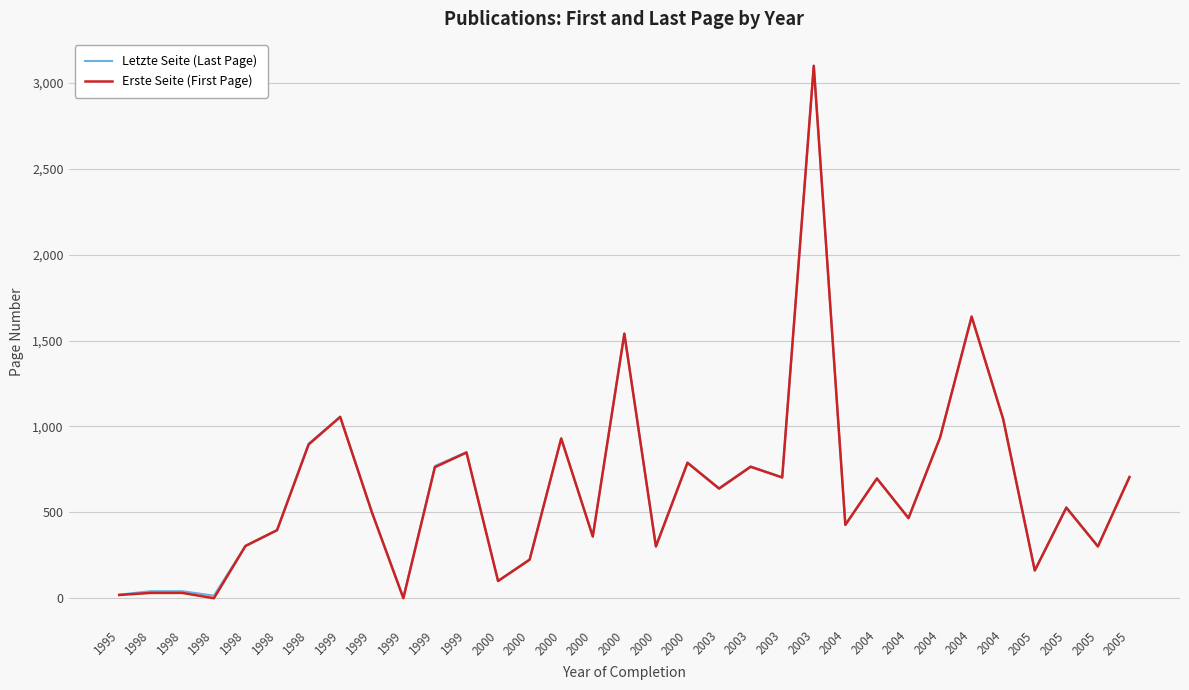

True or false: Letzte Seite (Last Page) has a value of 102 at 2000.

True